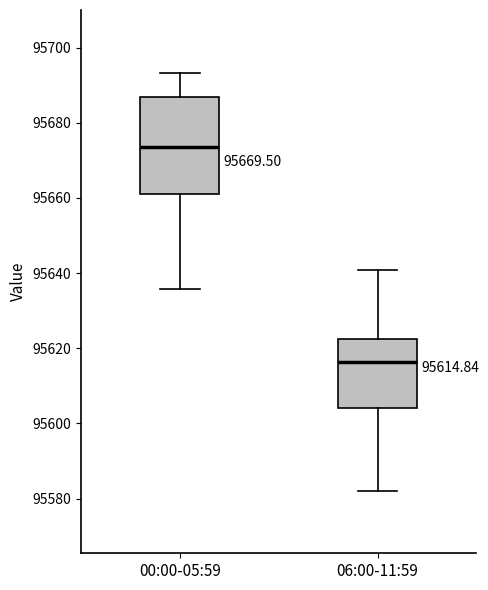

Which box's median line is the highest?

00:00-05:59